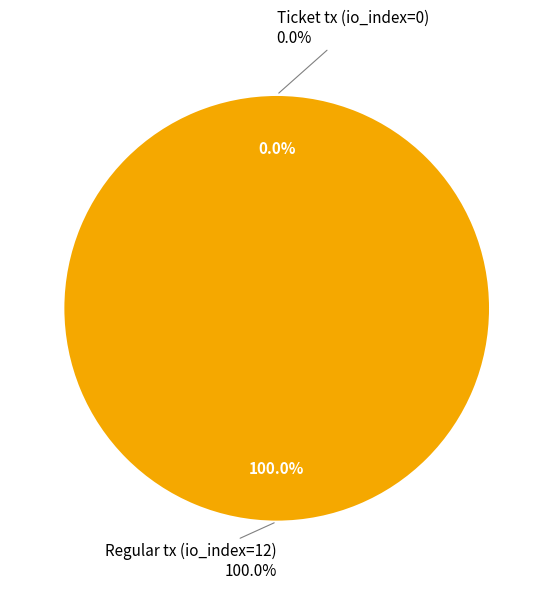

Which category has the smallest portion of the pie?

Ticket tx (io_index=0)